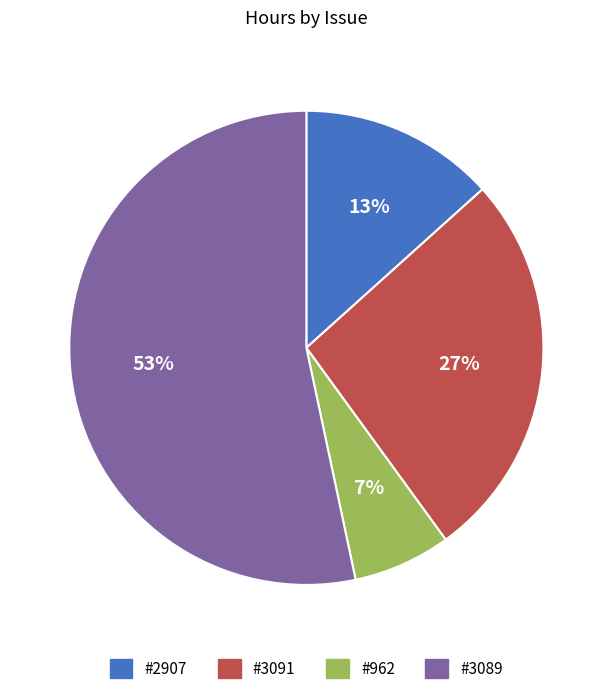

To the nearest percent, what is the combined percentage of #2907 and #962?

20%